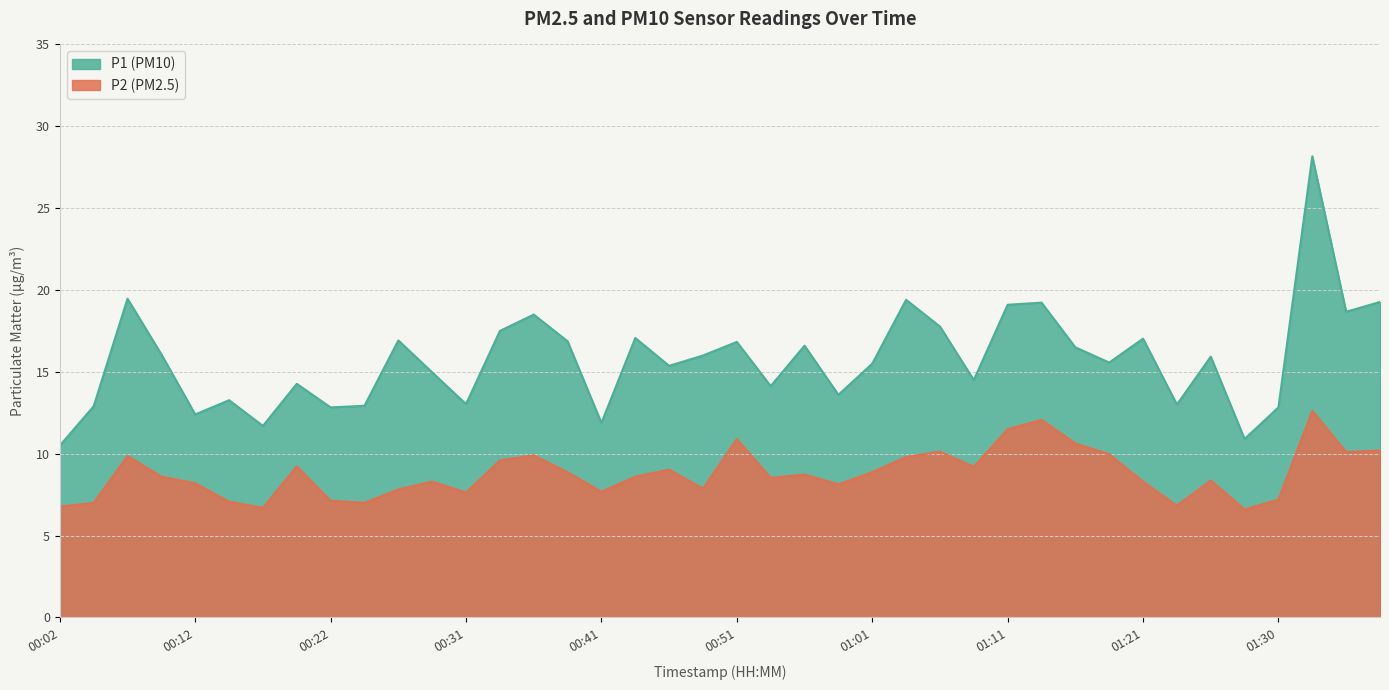

Which series has the widest spread of values?

P1 (PM10)